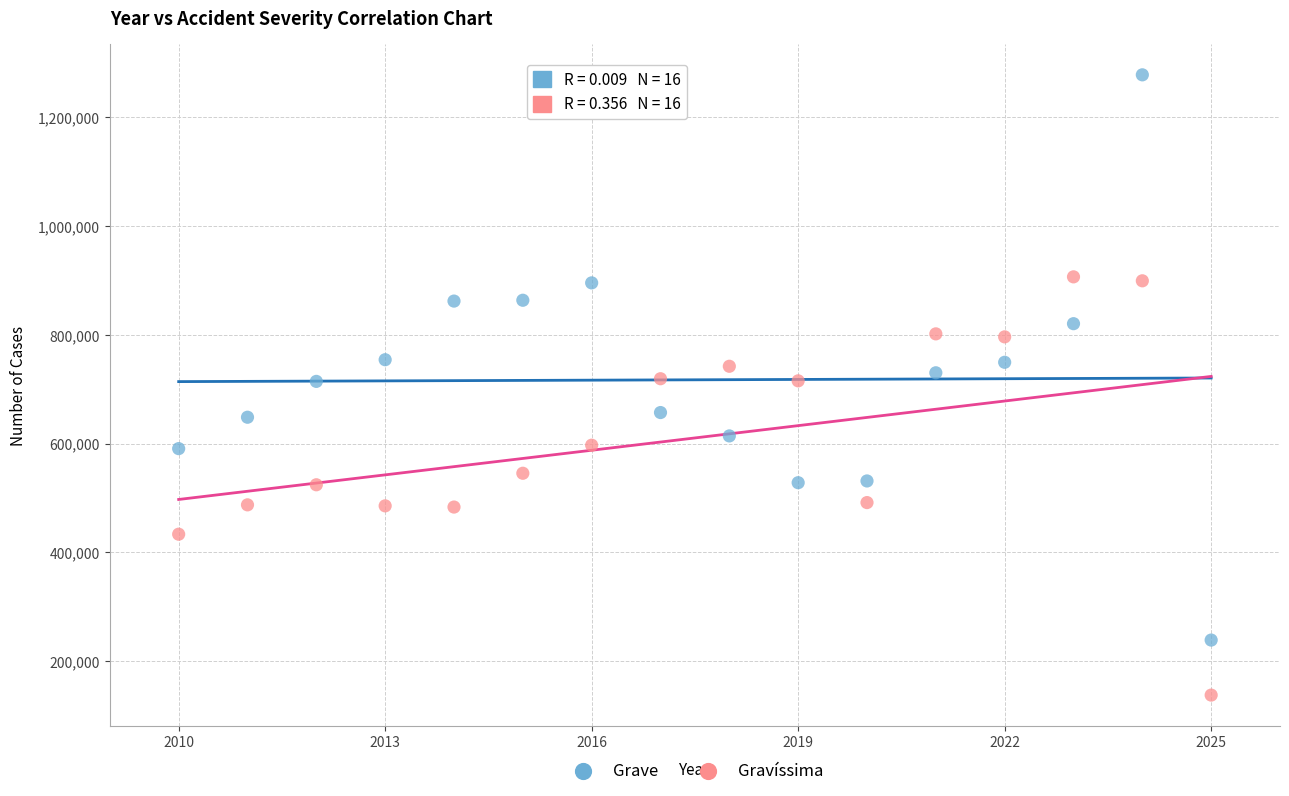

What is the X range (max minus min) for the scatter plot?

15